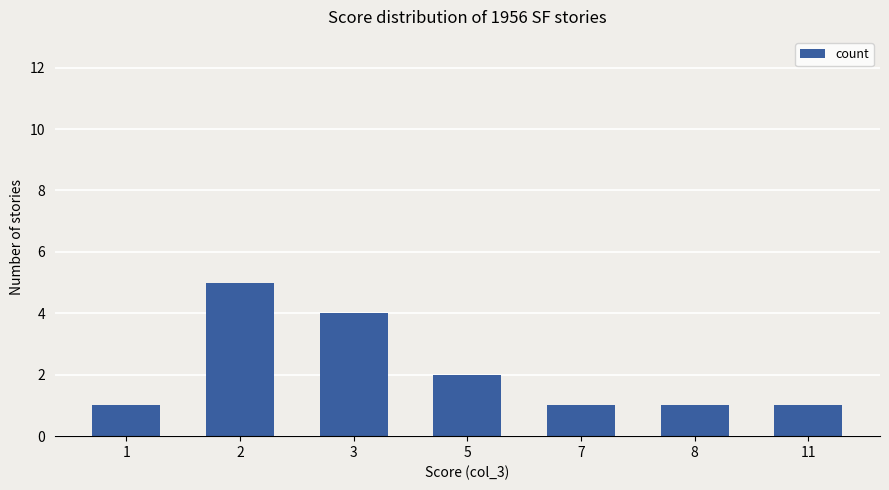

What is the value of the 7th bar from the left?

1